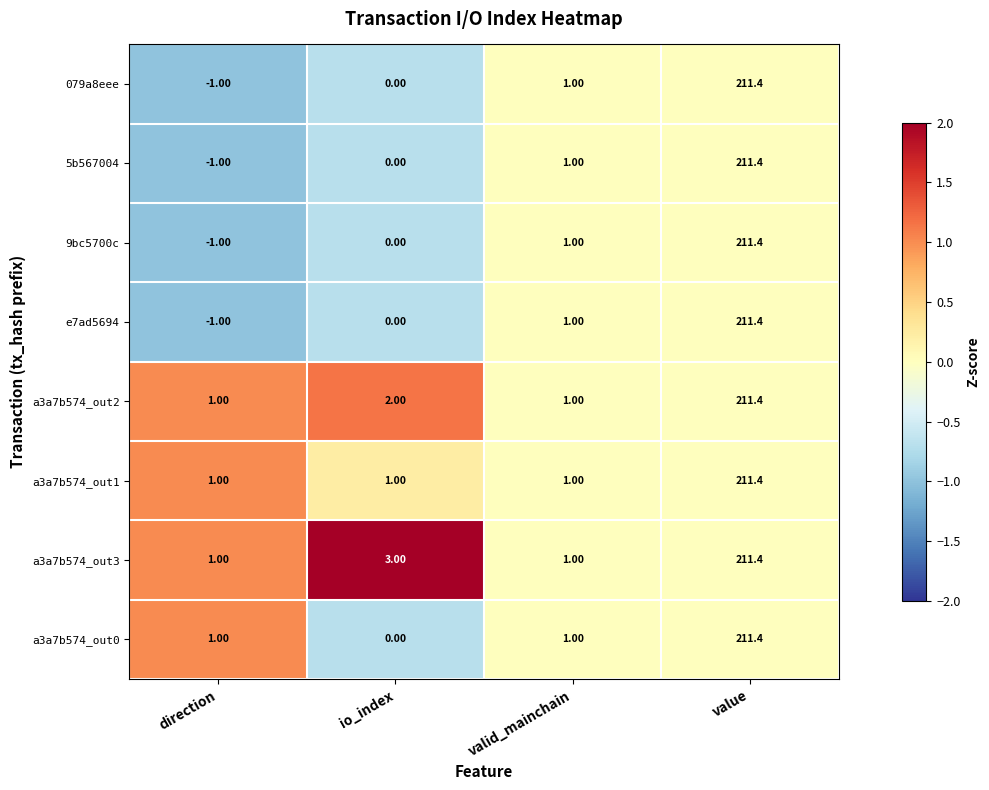

How many values in 5b567004 are below zero?

1